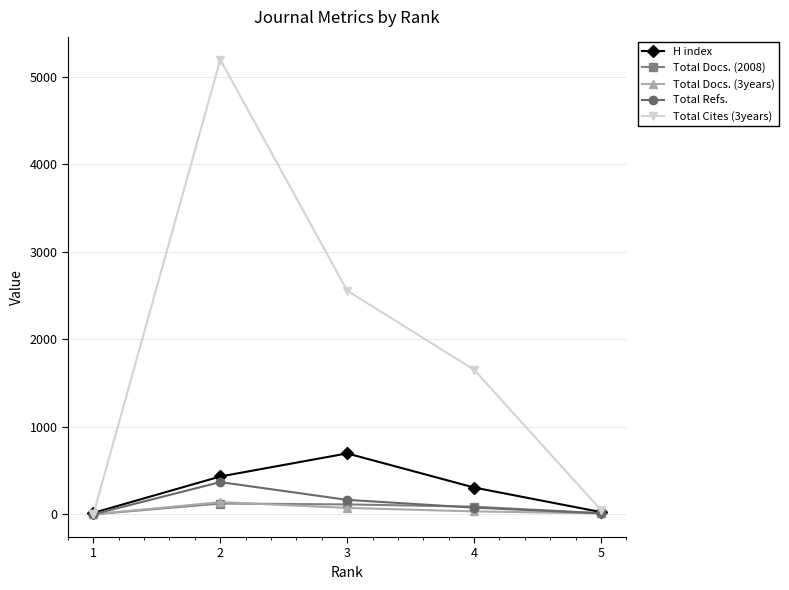

What is the difference between the maximum and minimum values in the Total Docs. (3years) series?

139